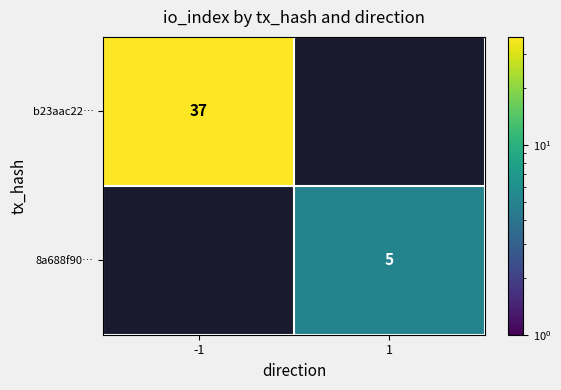

Is the value of b23aac22… at -1 greater than the value of 8a688f90… at 1?

Yes